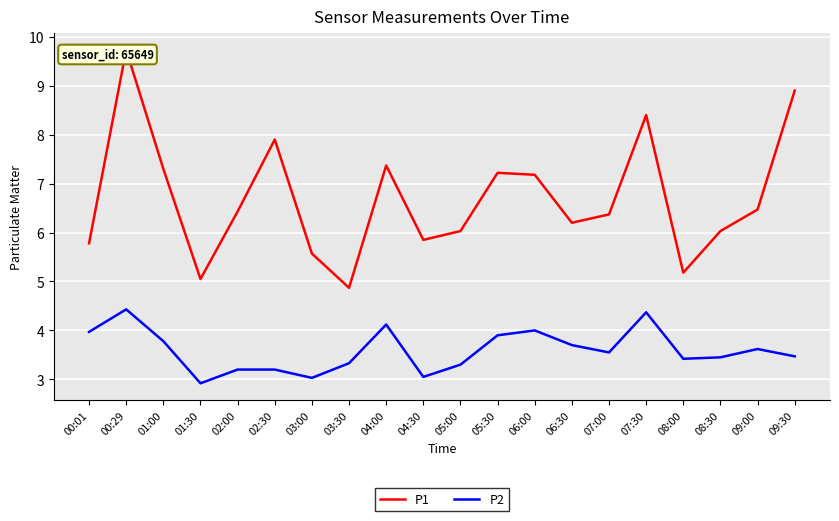

Reading left to right, what are all the values shown in this chart?

P1: 00:01=5.8	00:29=9.7	01:00=7.3	01:30=5.0	02:00=6.4	02:30=7.9	03:00=5.6	03:30=4.9	04:00=7.4	04:30=5.8	05:00=6.0	05:30=7.2	06:00=7.2	06:30=6.2	07:00=6.4	07:30=8.4	08:00=5.2	08:30=6.0	09:00=6.5	09:30=8.9
P2: 00:01=4.0	00:29=4.4	01:00=3.8	01:30=2.9	02:00=3.2	02:30=3.2	03:00=3.0	03:30=3.3	04:00=4.1	04:30=3.0	05:00=3.3	05:30=3.9	06:00=4.0	06:30=3.7	07:00=3.5	07:30=4.4	08:00=3.4	08:30=3.5	09:00=3.6	09:30=3.5